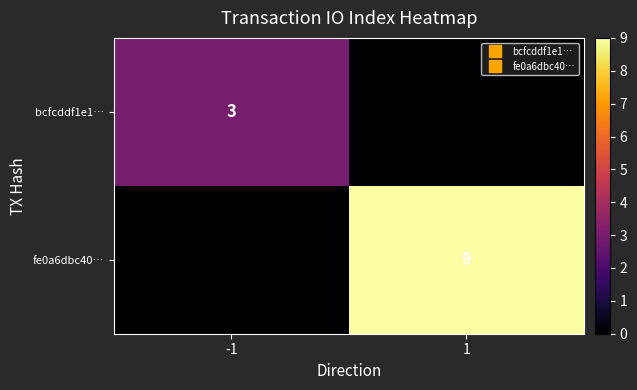

Which series has the largest range (max minus min)?

fe0a6dbc40…